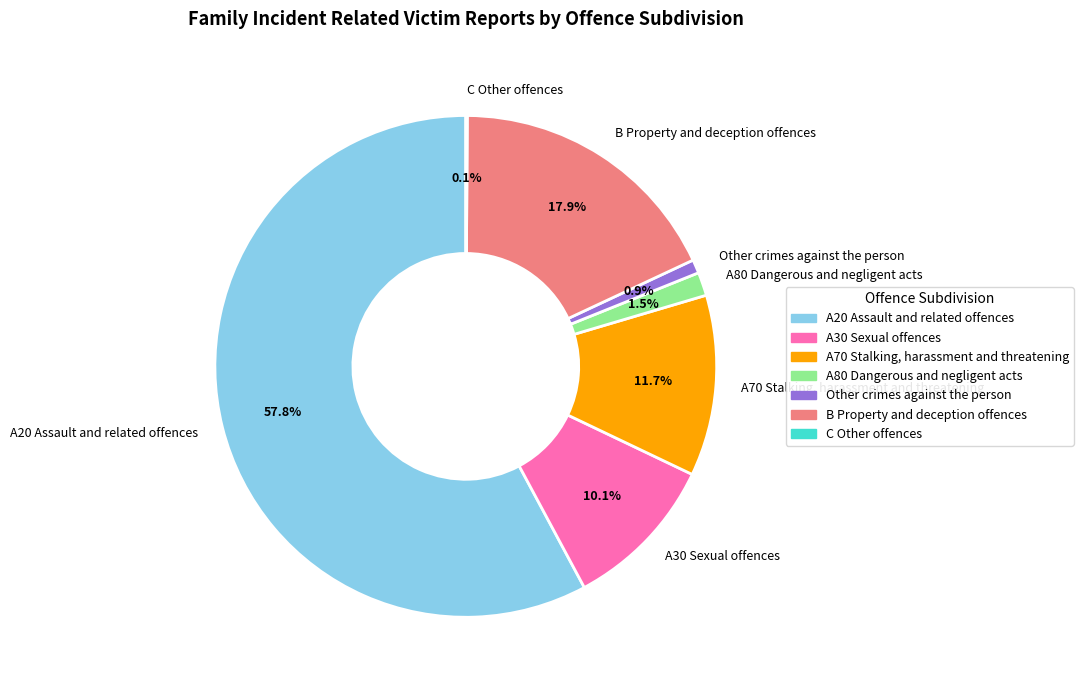

To the nearest percent, what portion does A30 Sexual offences represent?

10%